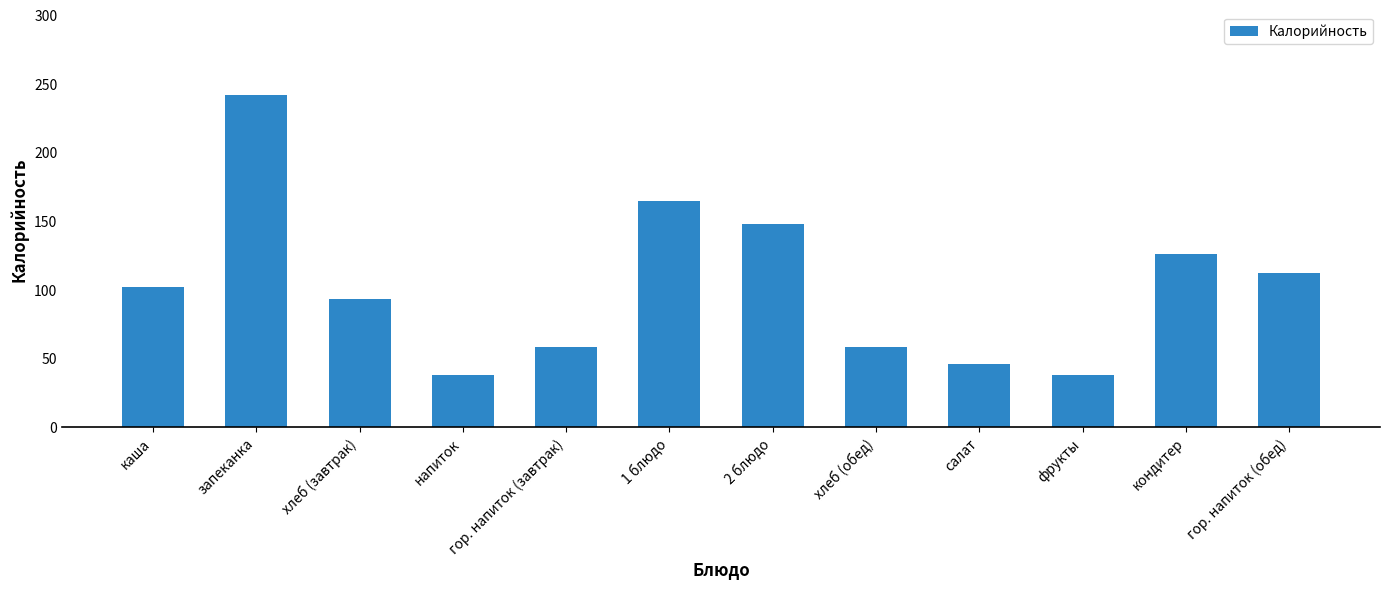

Which has a higher value, запеканка or хлеб (завтрак)?

запеканка